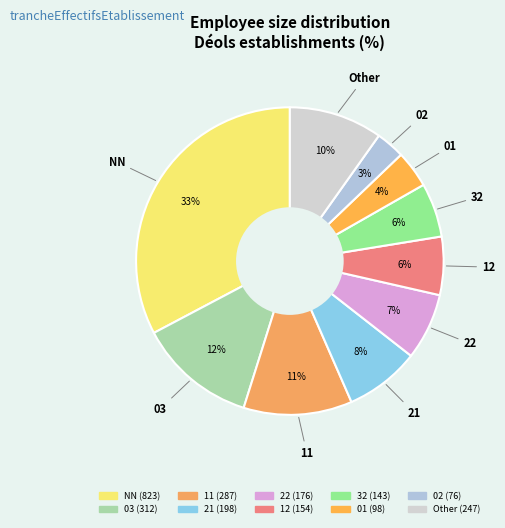

Count the number of slices in the pie.

10